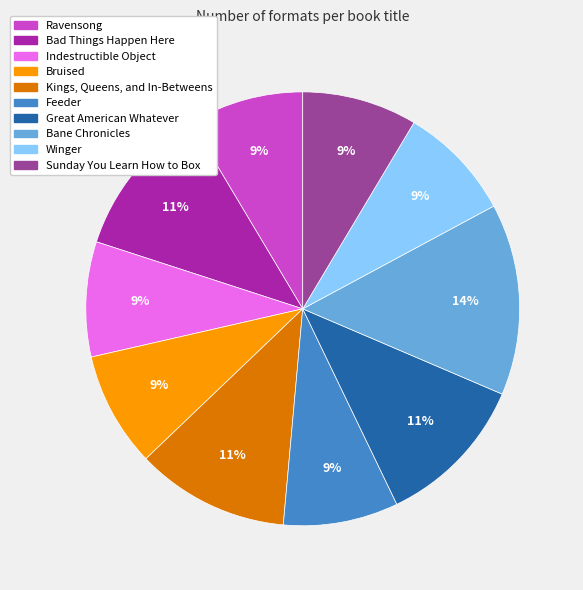

The Great American Whatever slice represents 23% of the pie. True or false?

False